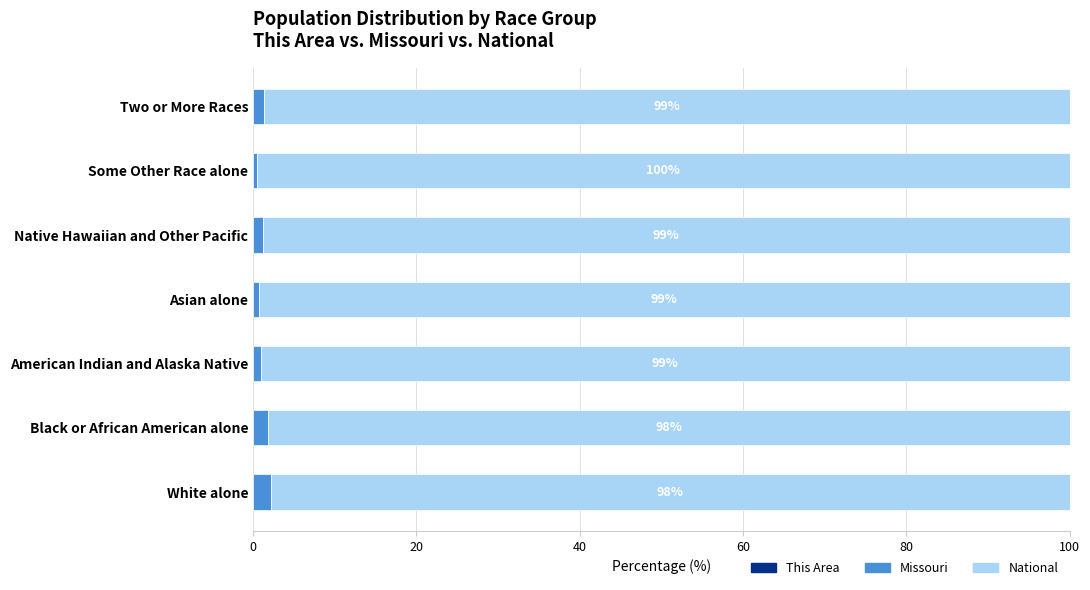

How many data points does each series have?

7